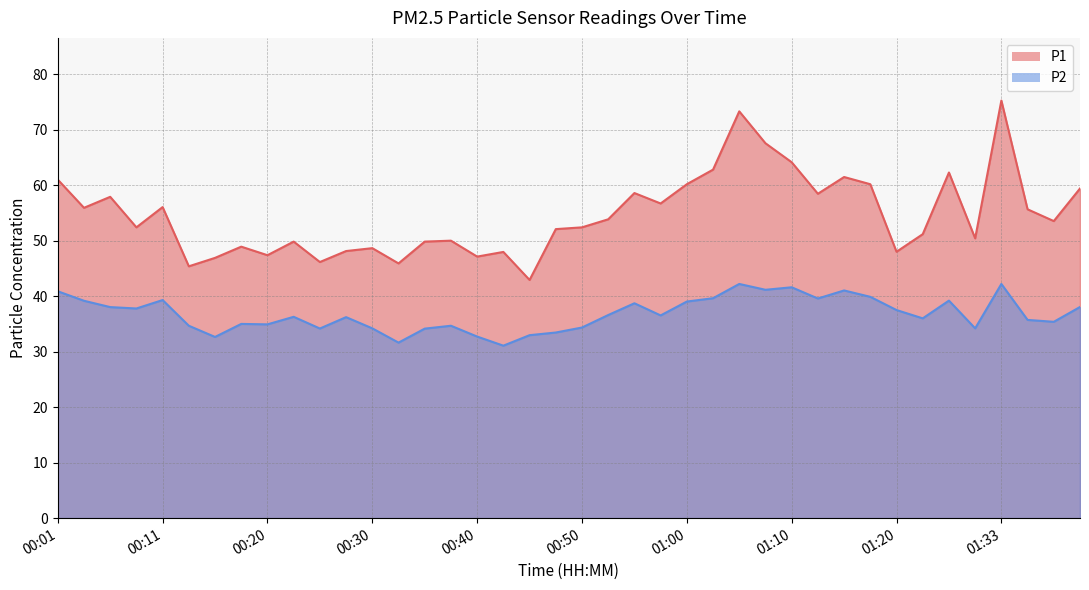

Is it true that P2 equals 17.7 at 00:28?

False